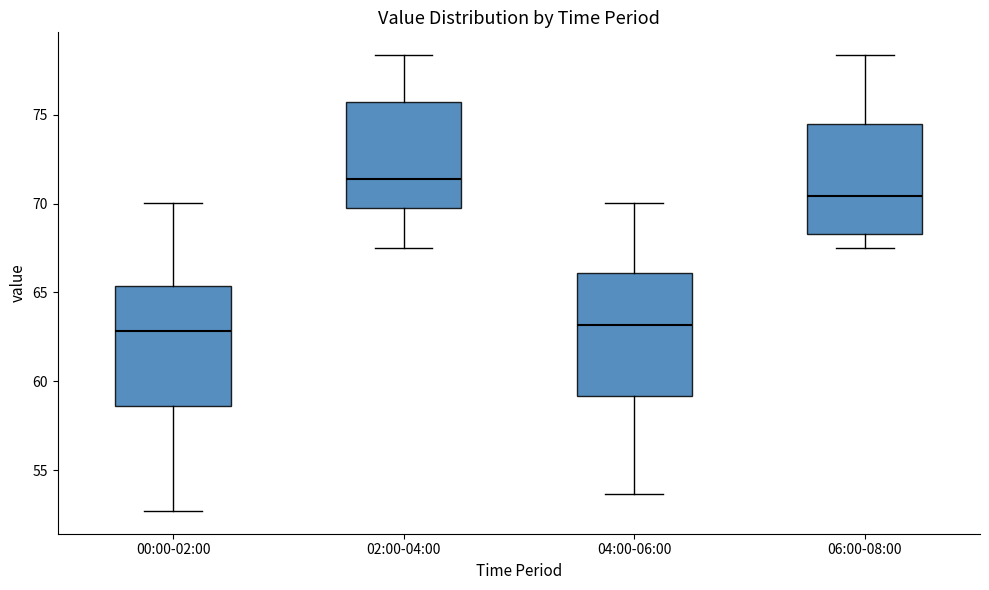

Where does the median line of the box for 04:00-06:00 sit on the y-axis? The values are not printed on the chart, so give them approximately, as read against the axis.

63.0